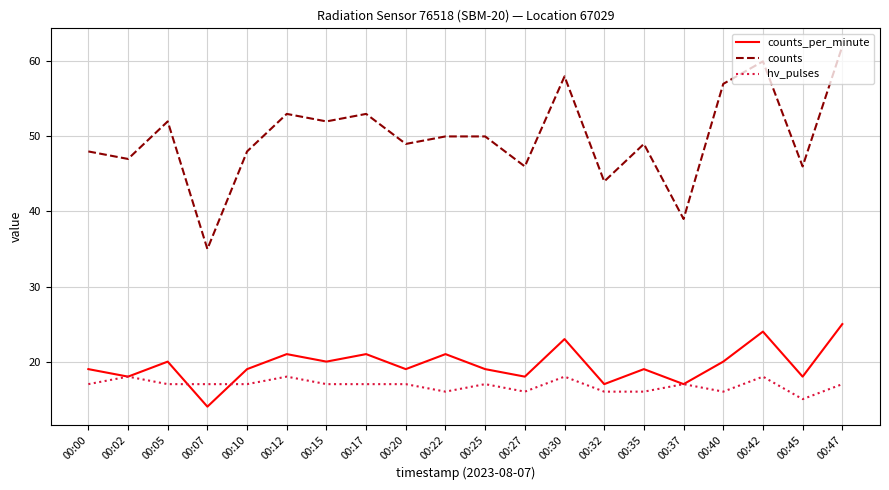

Does the chart have visible grid lines?

Yes